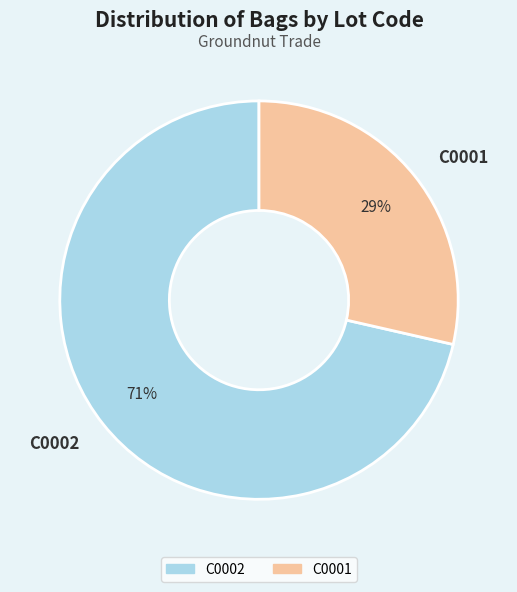

What is the largest slice in the pie chart?

C0002